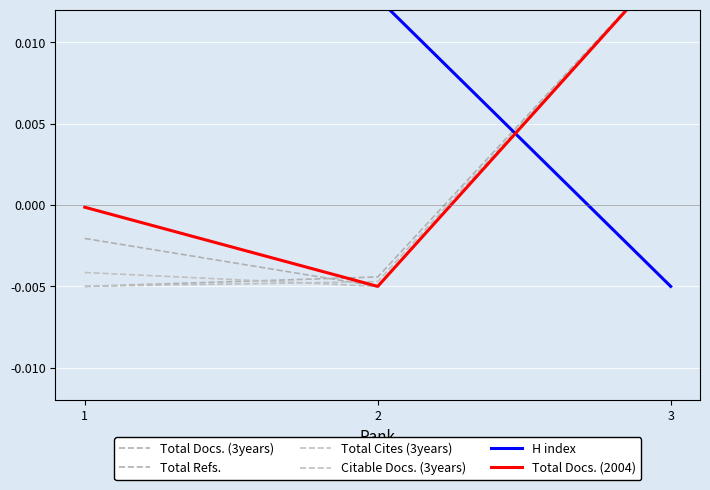

What are all the series names shown in the legend?

Total Docs. (3years), Total Refs., Total Cites (3years), Citable Docs. (3years), H index, Total Docs. (2004)